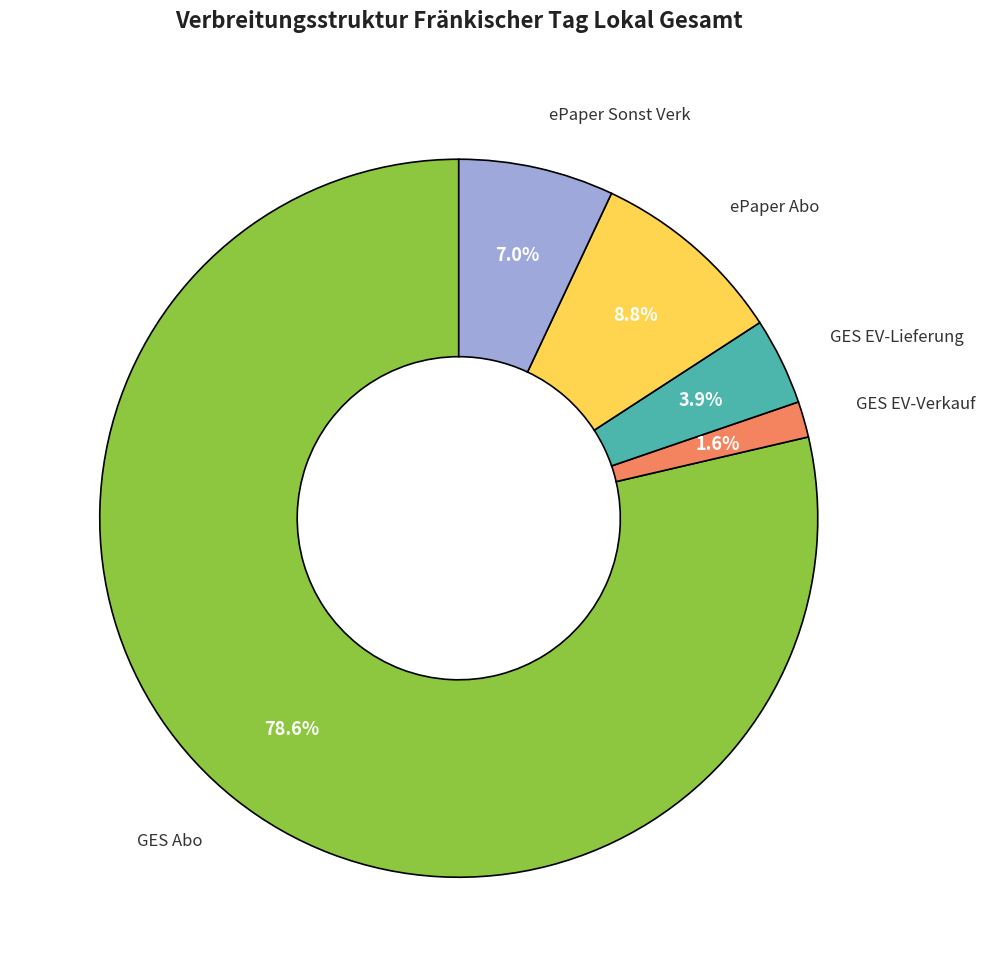

Is there a majority slice in this chart?

Yes